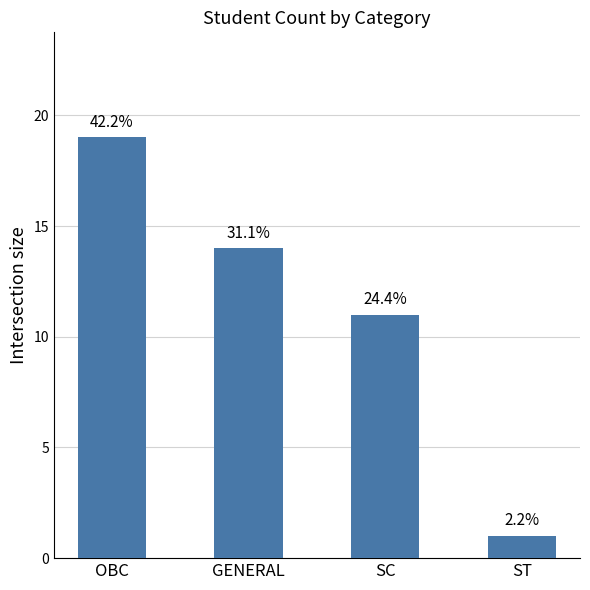

How many bars are there in total?

4